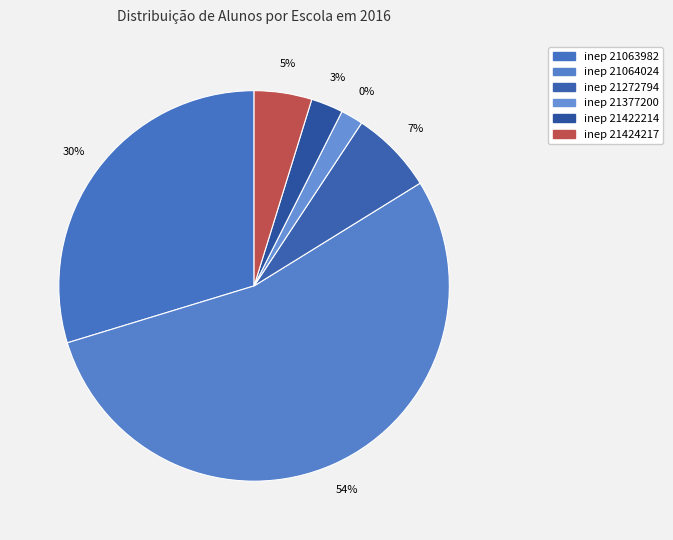

What is the majority slice?

21064024